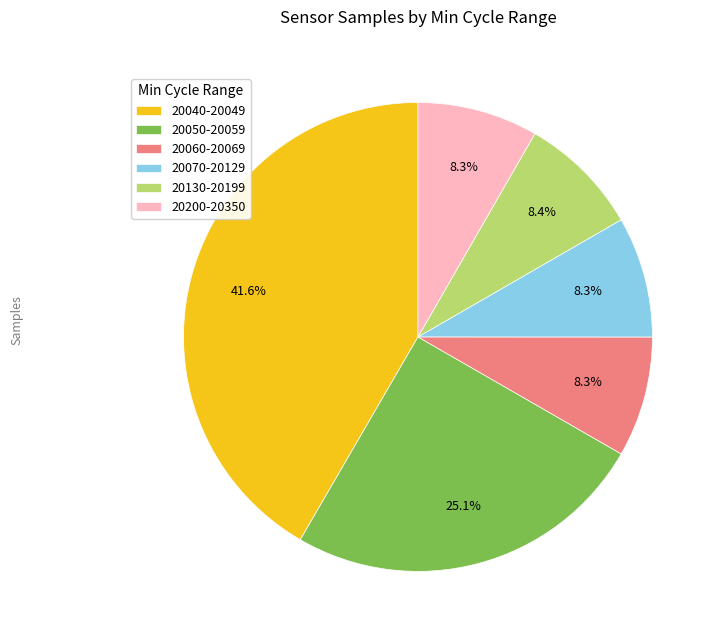

How much of the chart is everything except 20200-20350?

91.7%